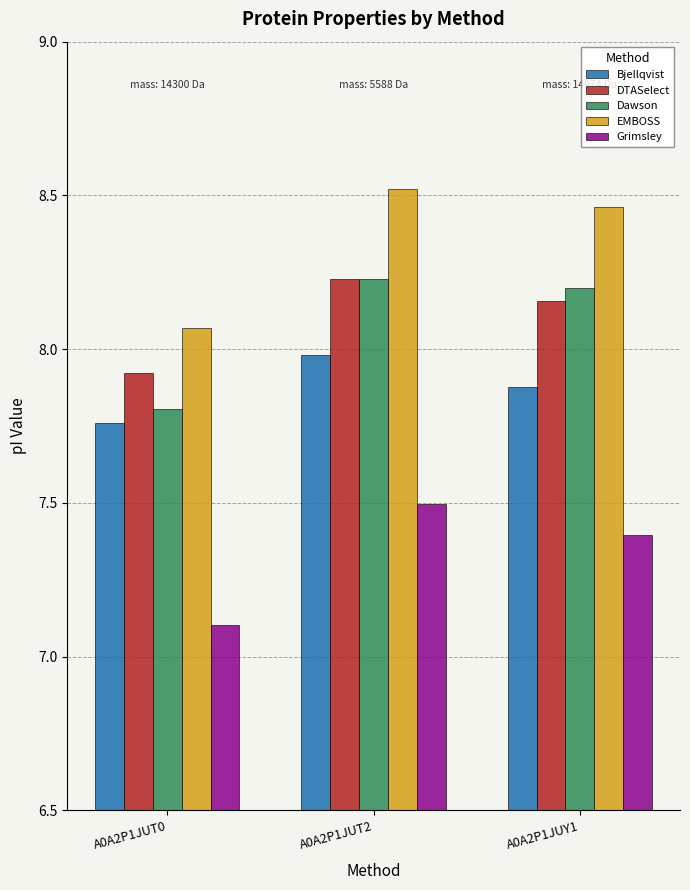

Is the value of Bjellqvist at A0A2P1JUY1 greater than the value of EMBOSS at A0A2P1JUY1?

No